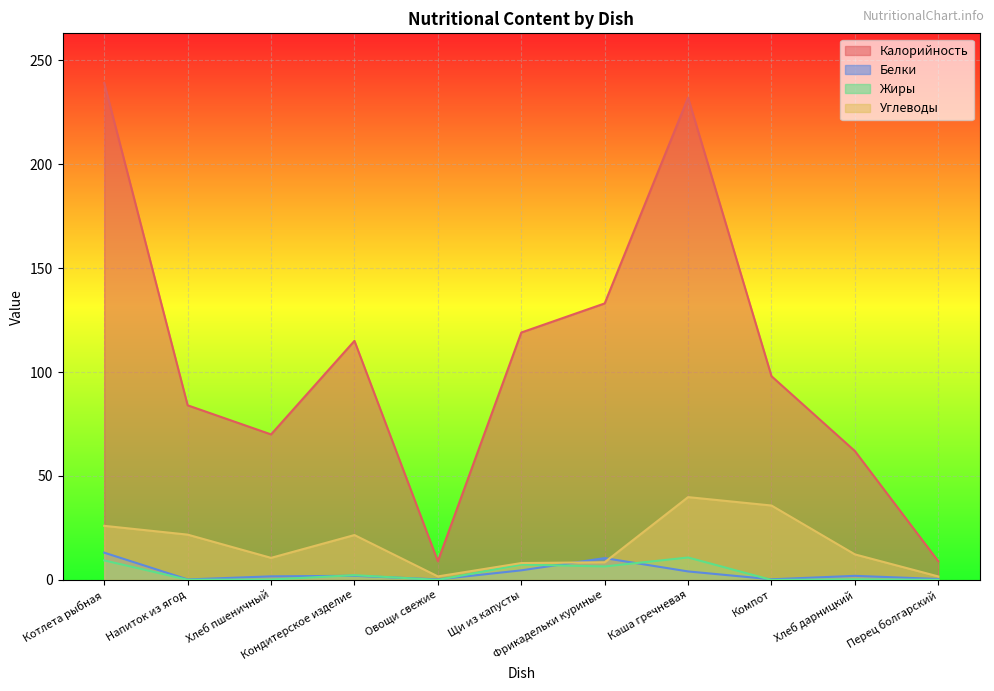

Is it true that Углеводы equals 26.0 at Котлета рыбная?

True